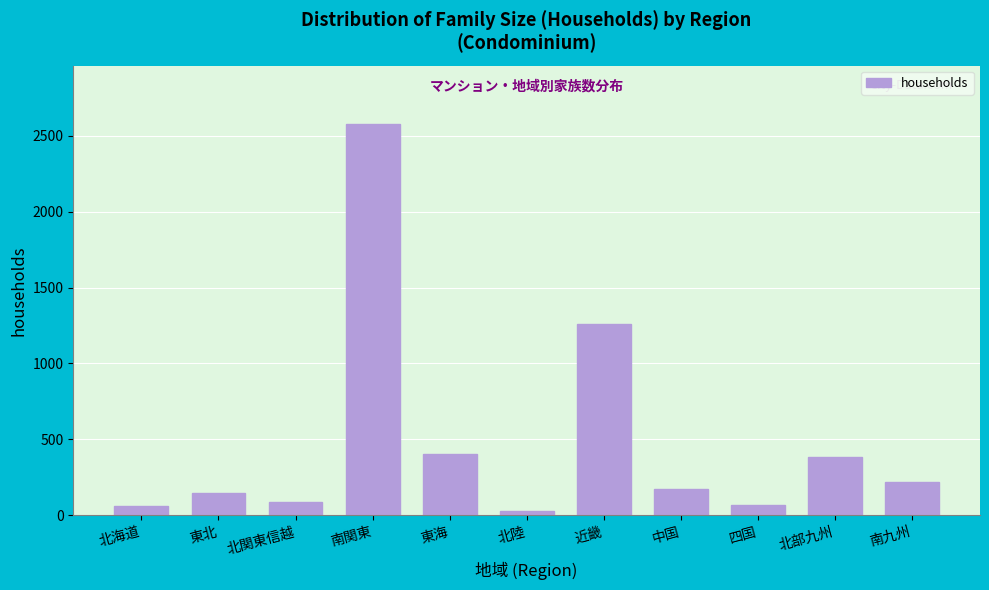

The chart shows a value of 3928 at 南関東. True or false?

False